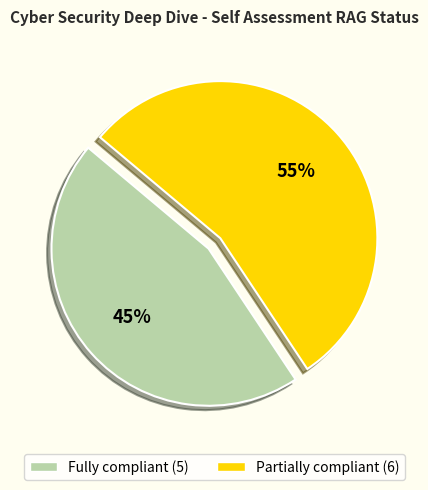

True or false: Fully compliant accounts for 45% of the total.

True